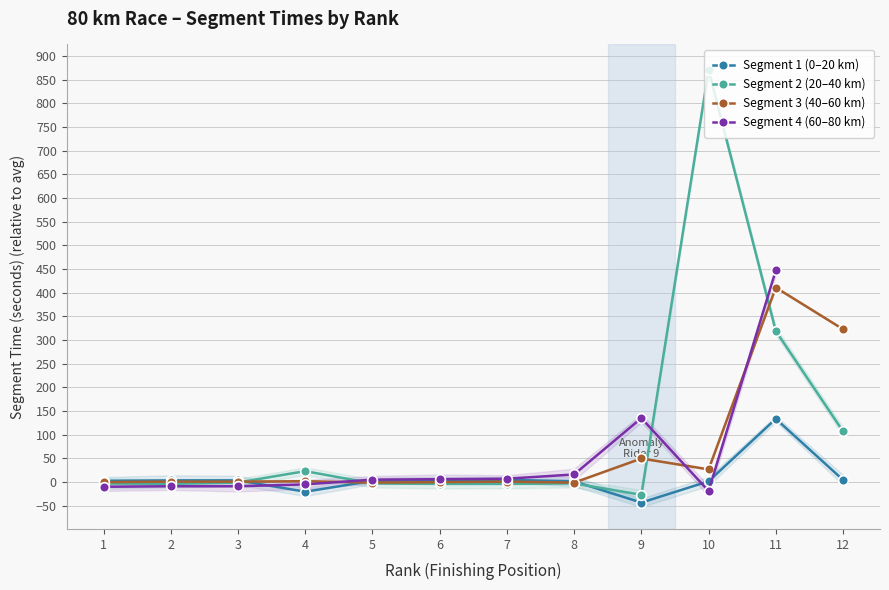

The value of Segment 2 (20–40 km) at 11 is 318.9. True or false?

True